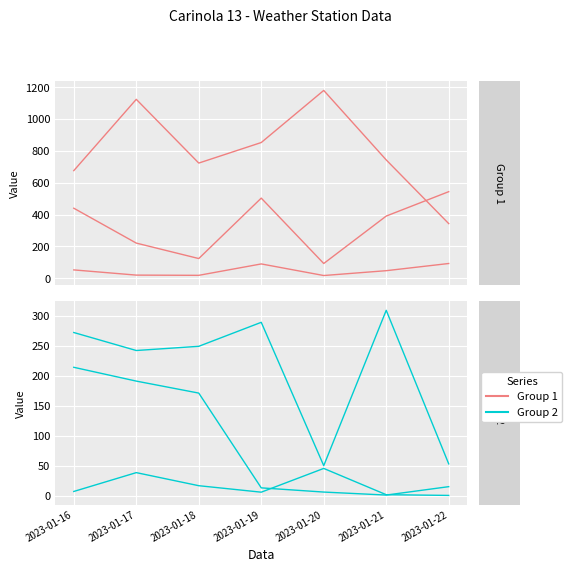

What is the maximum value shown in the chart?

1180.0